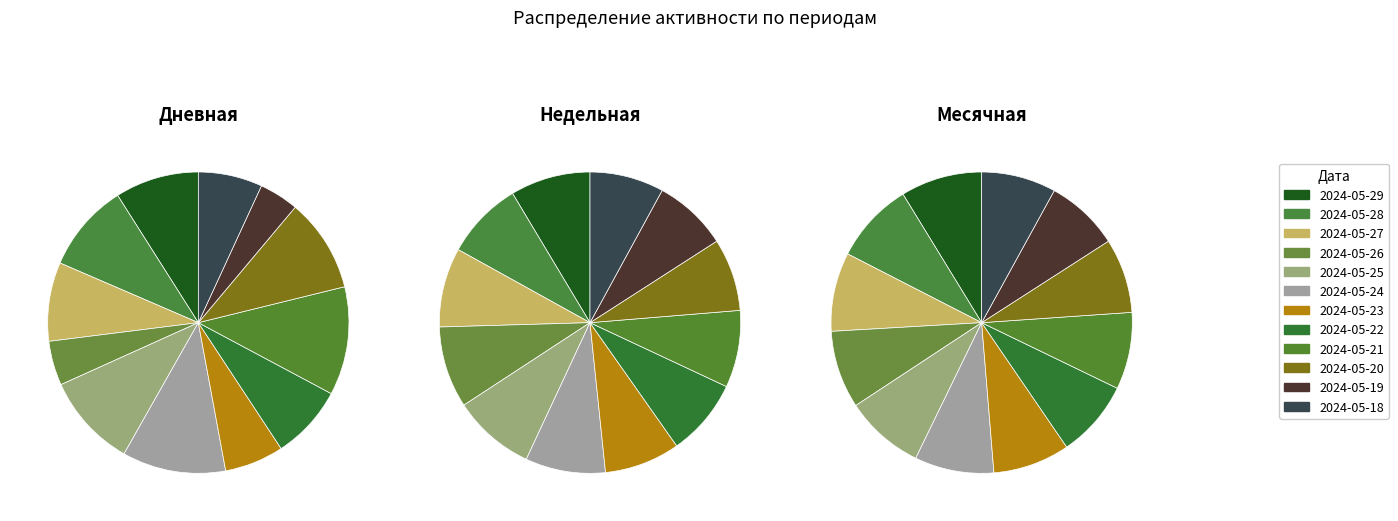

What is the smallest slice in the pie chart?

2024-05-19